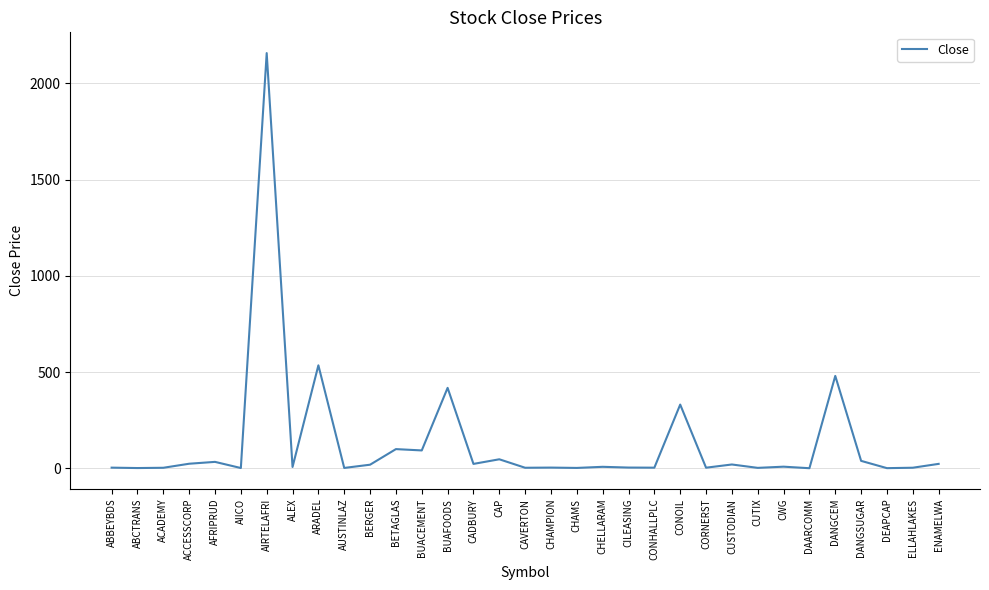

What position from the left is CONOIL?

23